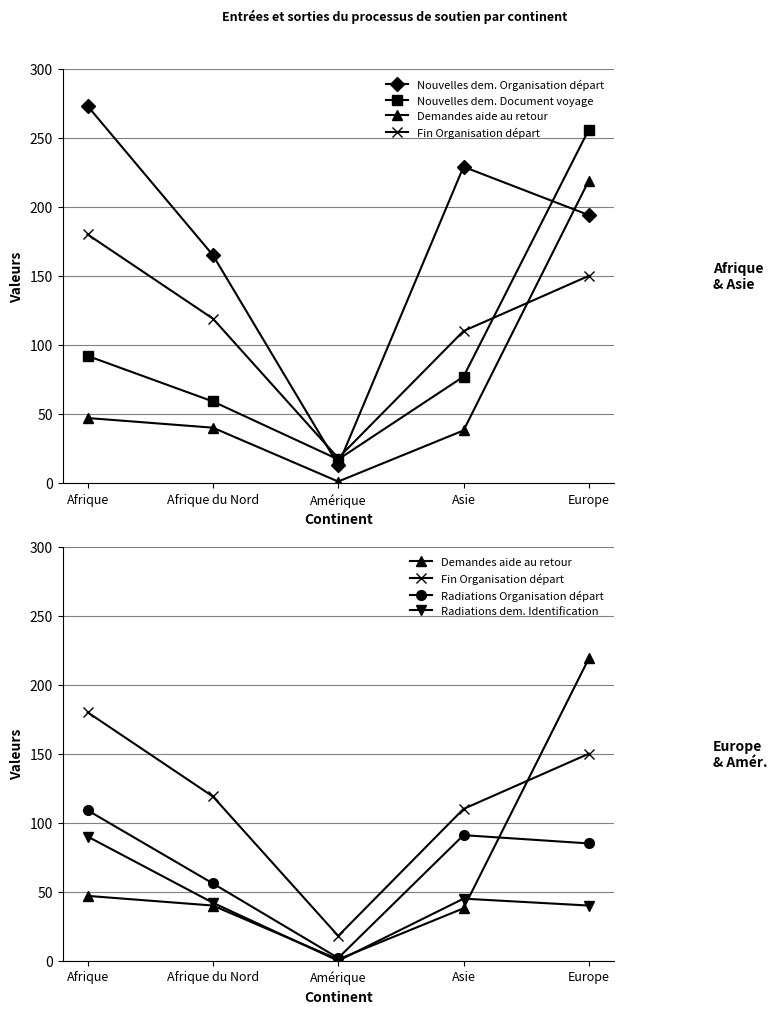

Is the value of Nouvelles dem. Document voyage at Asie greater than the value of Radiations dem. Identification at Asie?

Yes